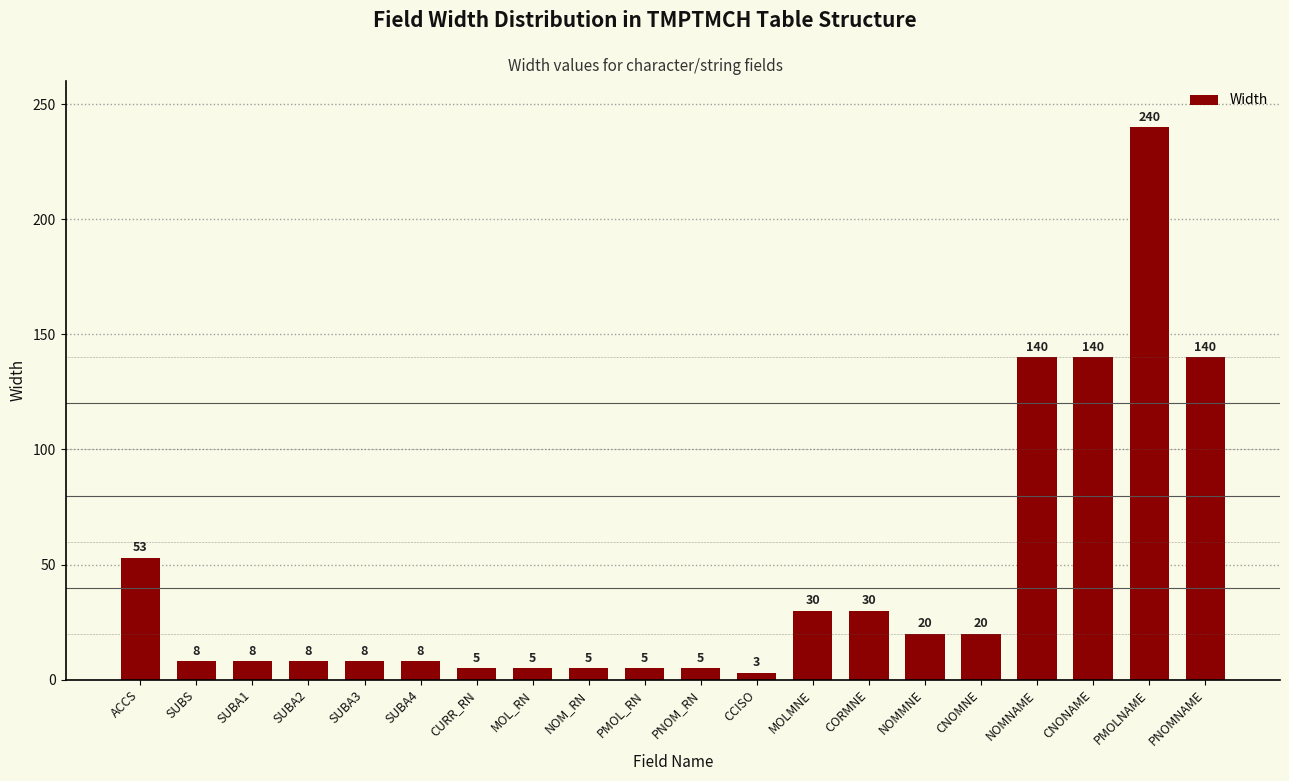

What is the difference between the values at MOL_RN and CNONAME?

135